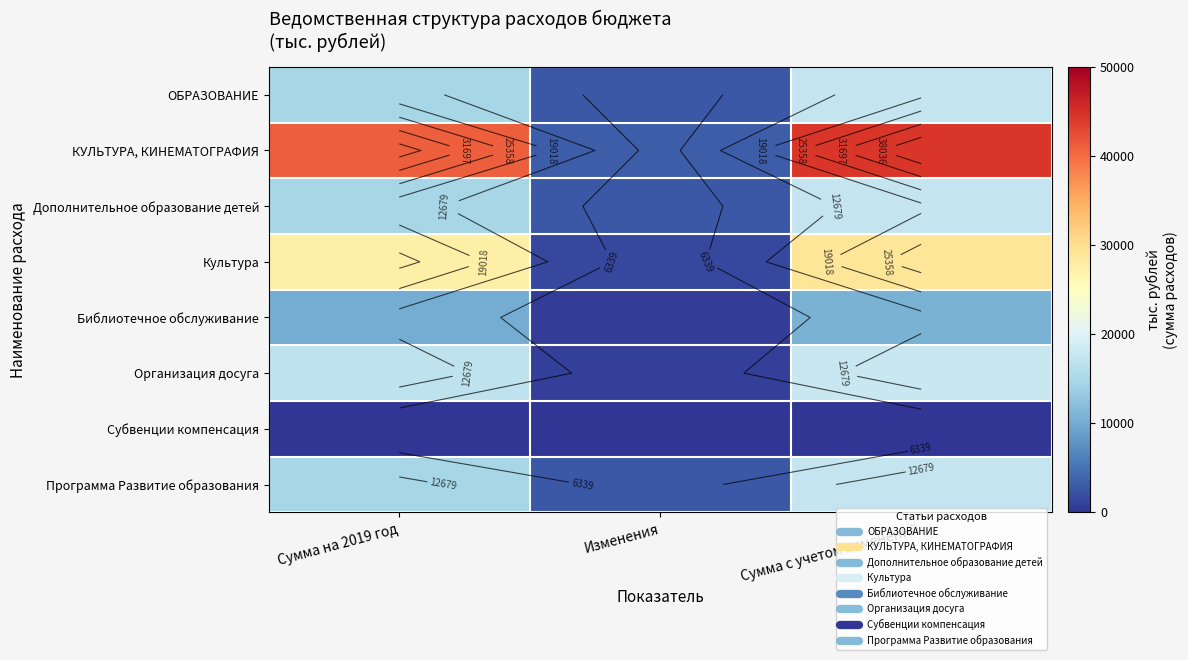

How many values in the Организация досуга series are below 16893?

1